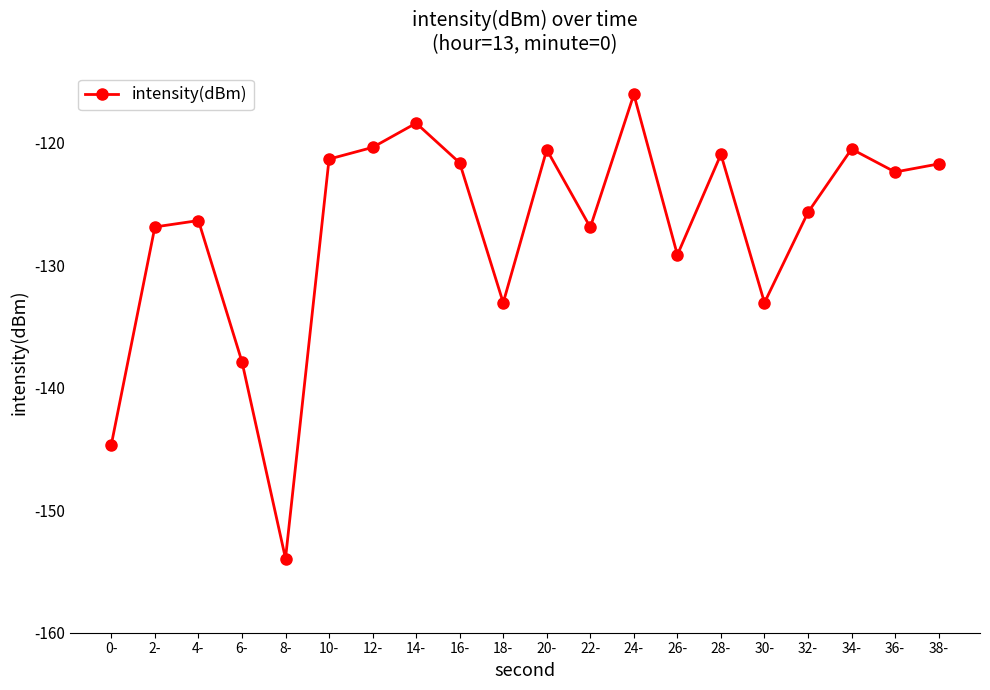

What is the difference between the values at 0- and 20-?

24.1